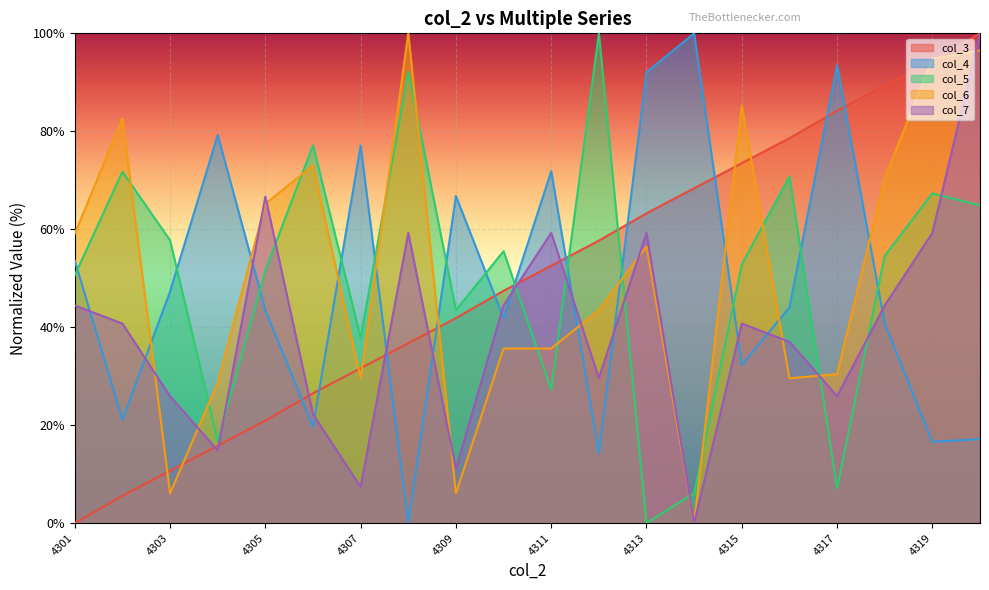

True or false: col_6 has more than 2 interior local peaks.

True